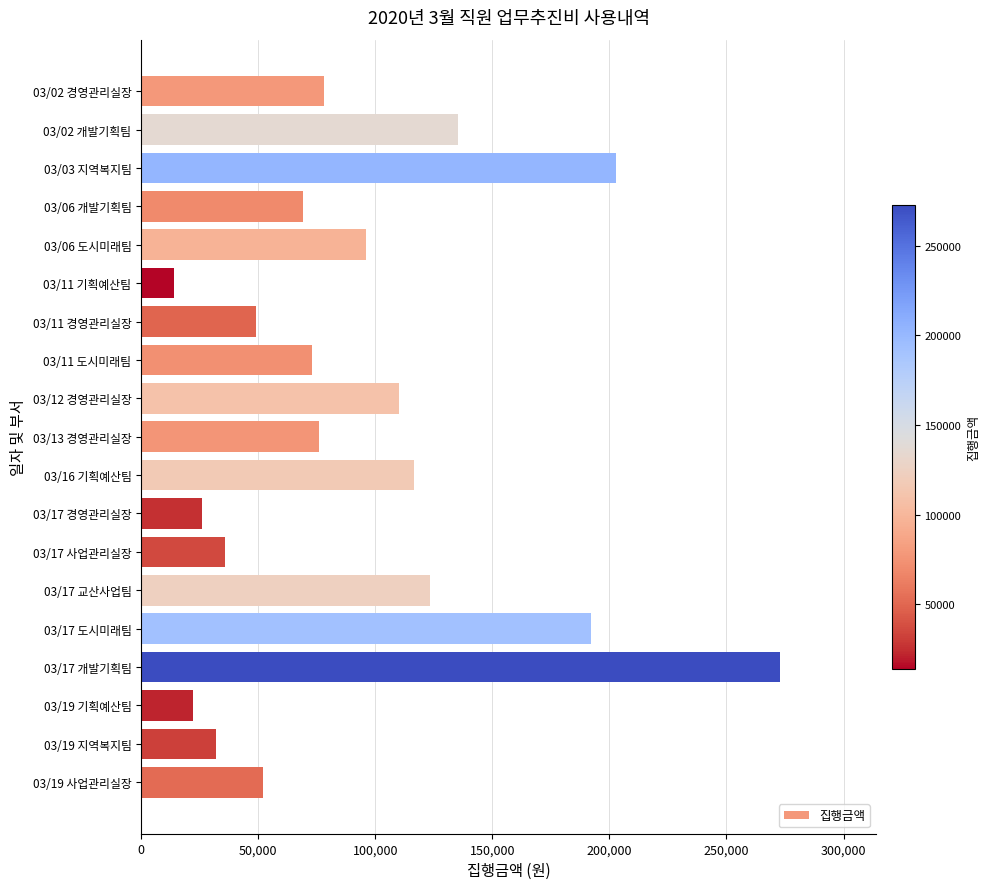

Reading top to bottom, list all the values displayed in this chart.

78000	135500	203000	69000	96000	14000	49000	73000	110000	76000	116500	26000	36000	123300	192100	273000	22000	32000	52000